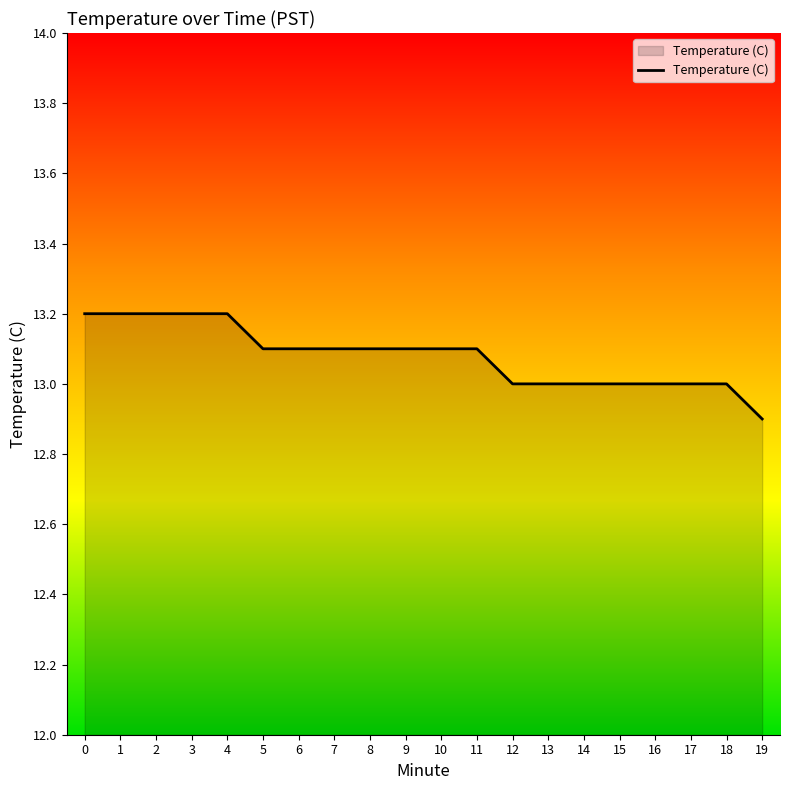

What is the ratio of the value at 19 to the value at 12?

1.0